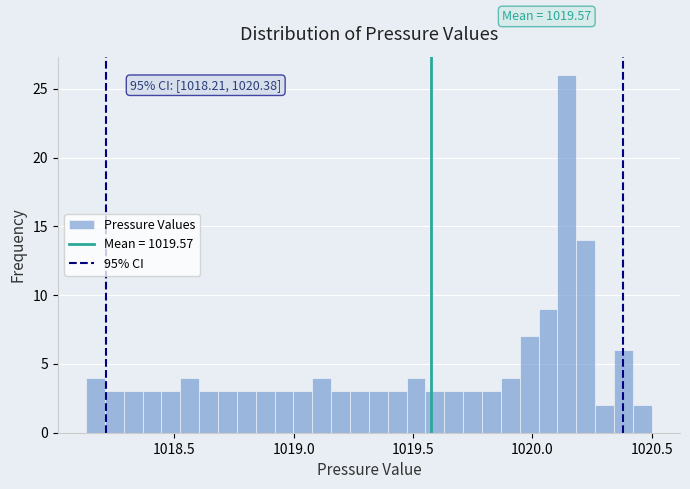

Read against the x-axis, roughly where is the centre of the tallest bar?

1020.15